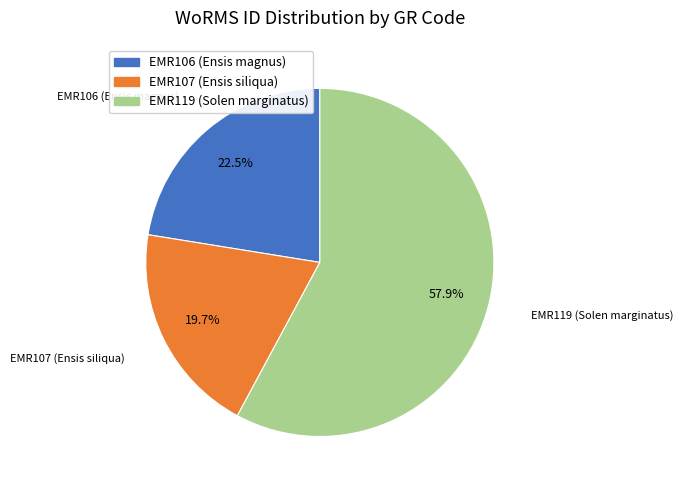

Does EMR119 (Solen marginatus) account for over 50% of the chart?

Yes